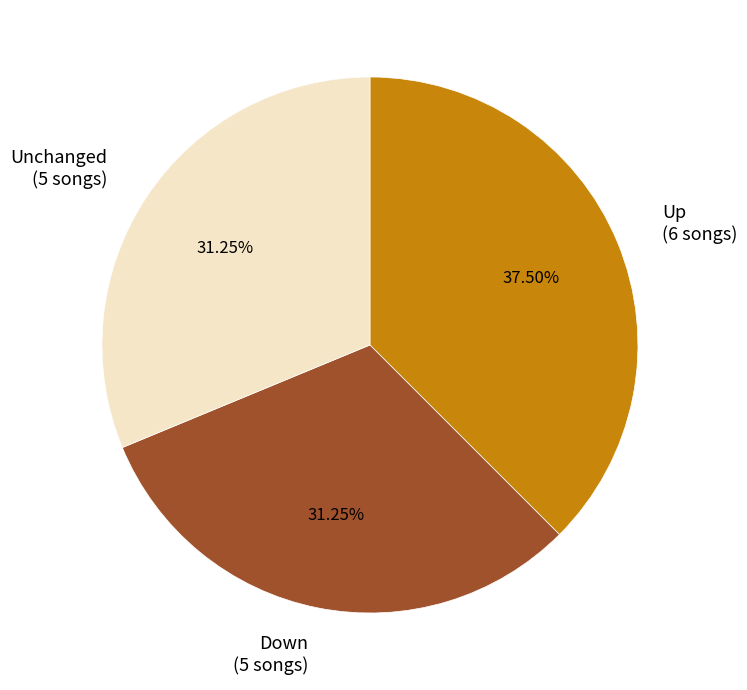

Is there any slice that represents more than half of the pie?

No